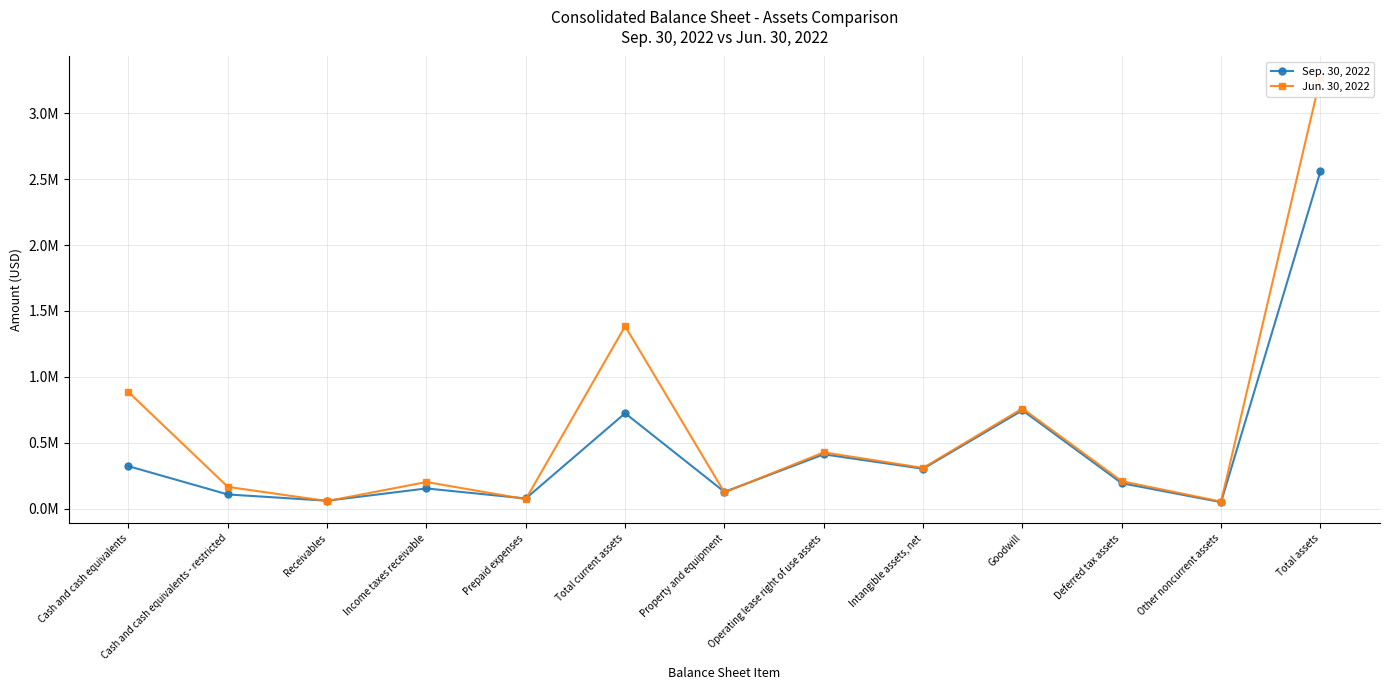

What is the difference between the Jun. 30, 2022 values at Receivables and Total assets?

3210711